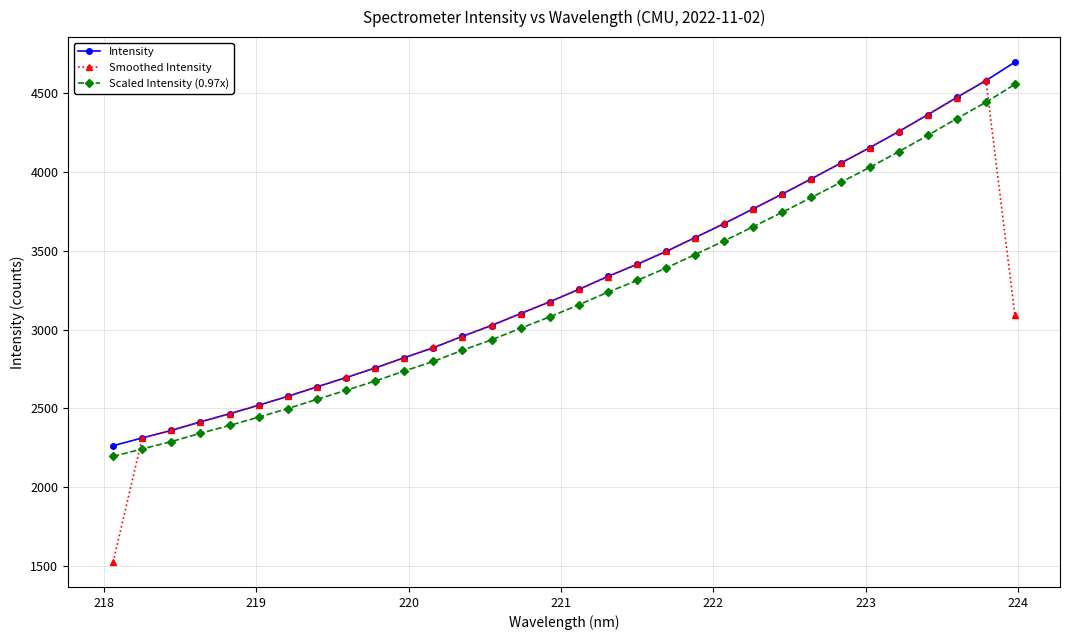

True or false: Intensity and Scaled Intensity (0.97x) intersect in this chart.

False